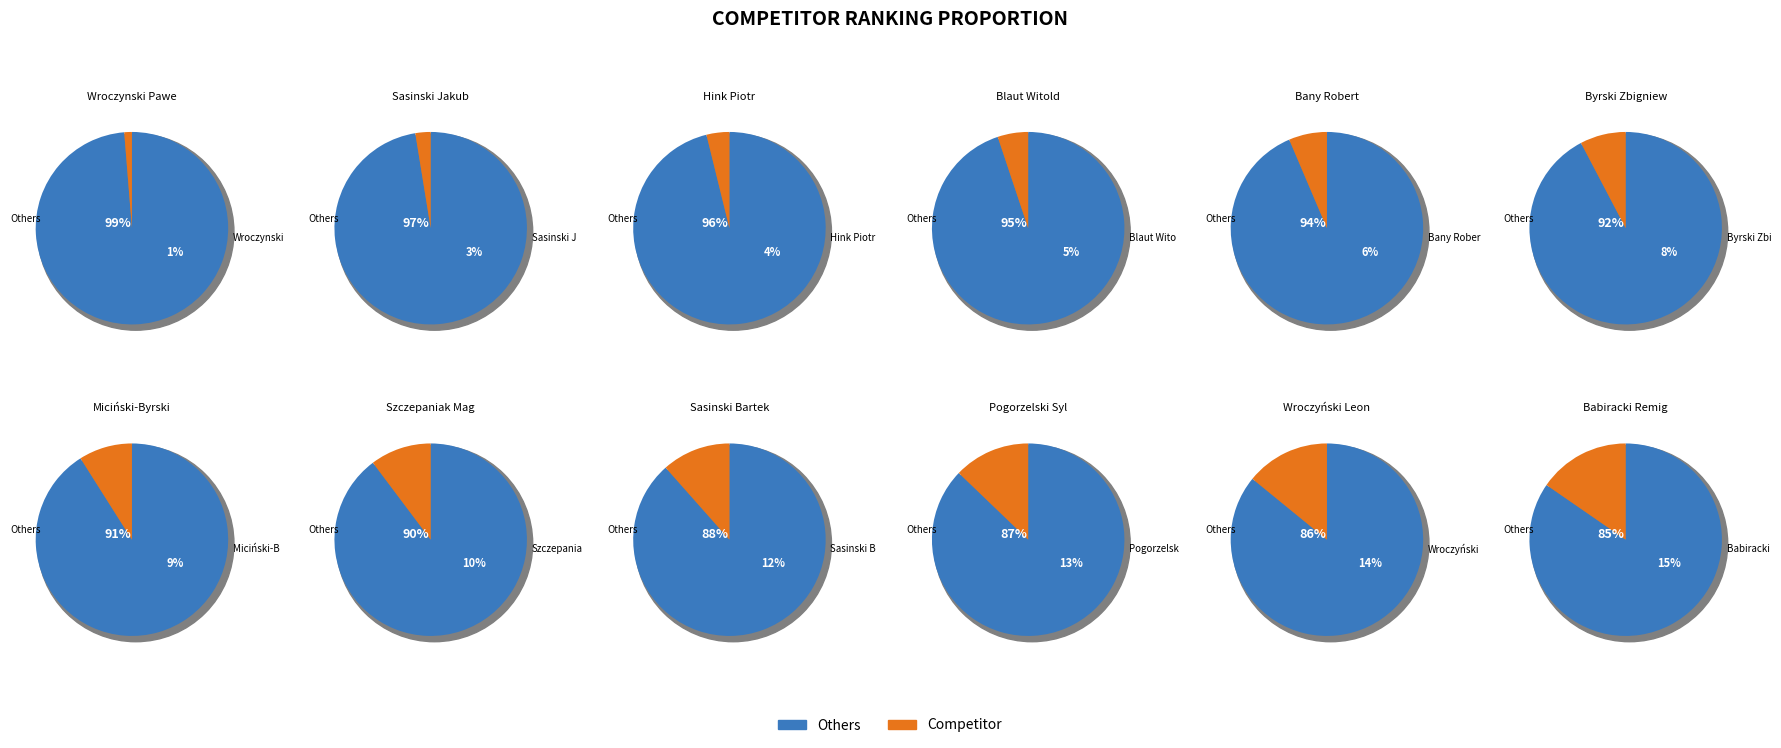

What is the ratio of the value at Sasinski Bartek to the value at Szczepaniak Magdalena?

1.1